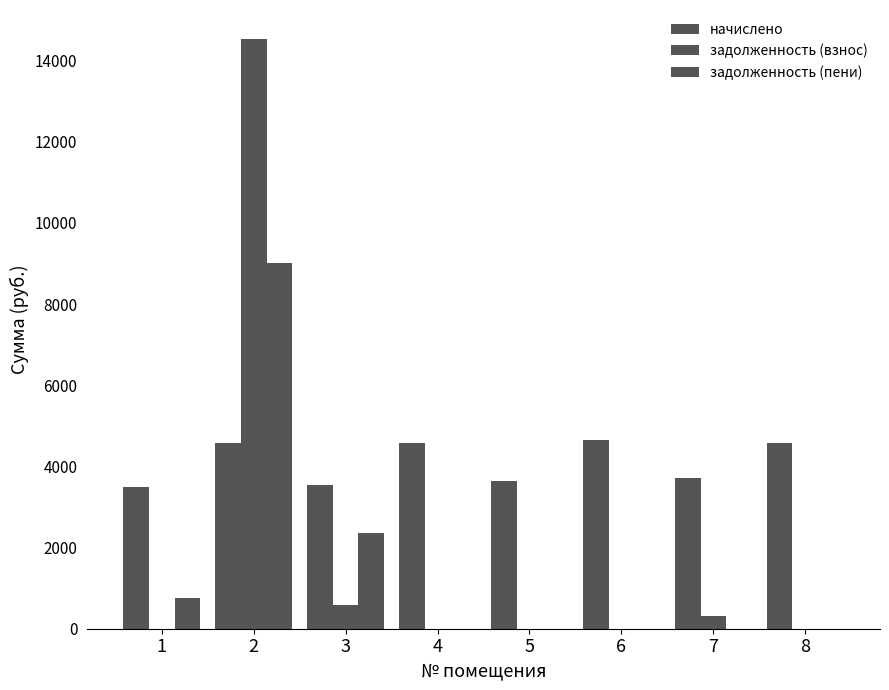

How many groups of bars are there?

8